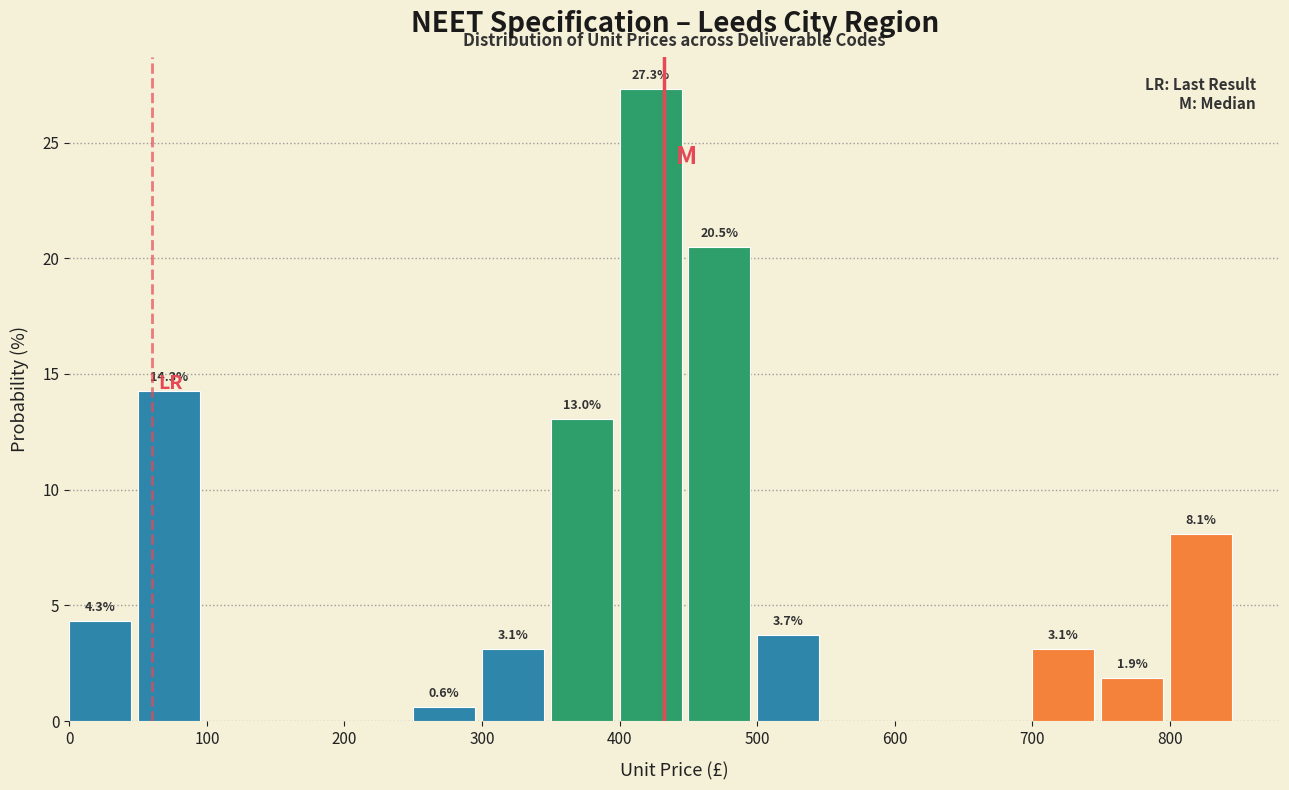

Which range on the x-axis has the tallest bar?

400 to 450